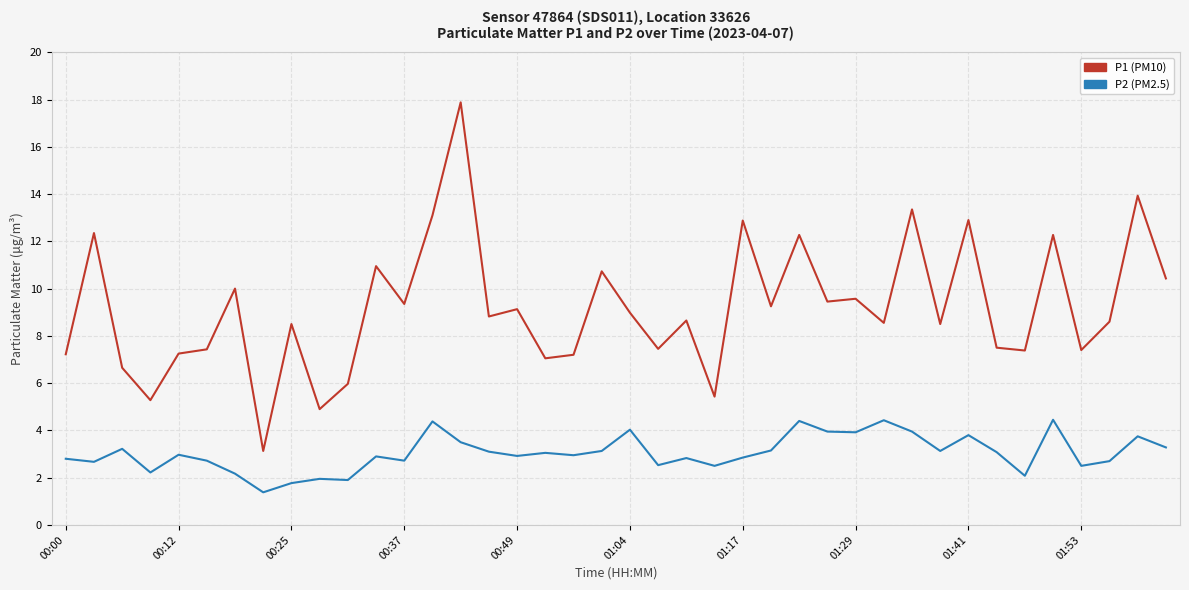

True or false: P2 (PM2.5) has more than 1 points higher than both neighbors.

True